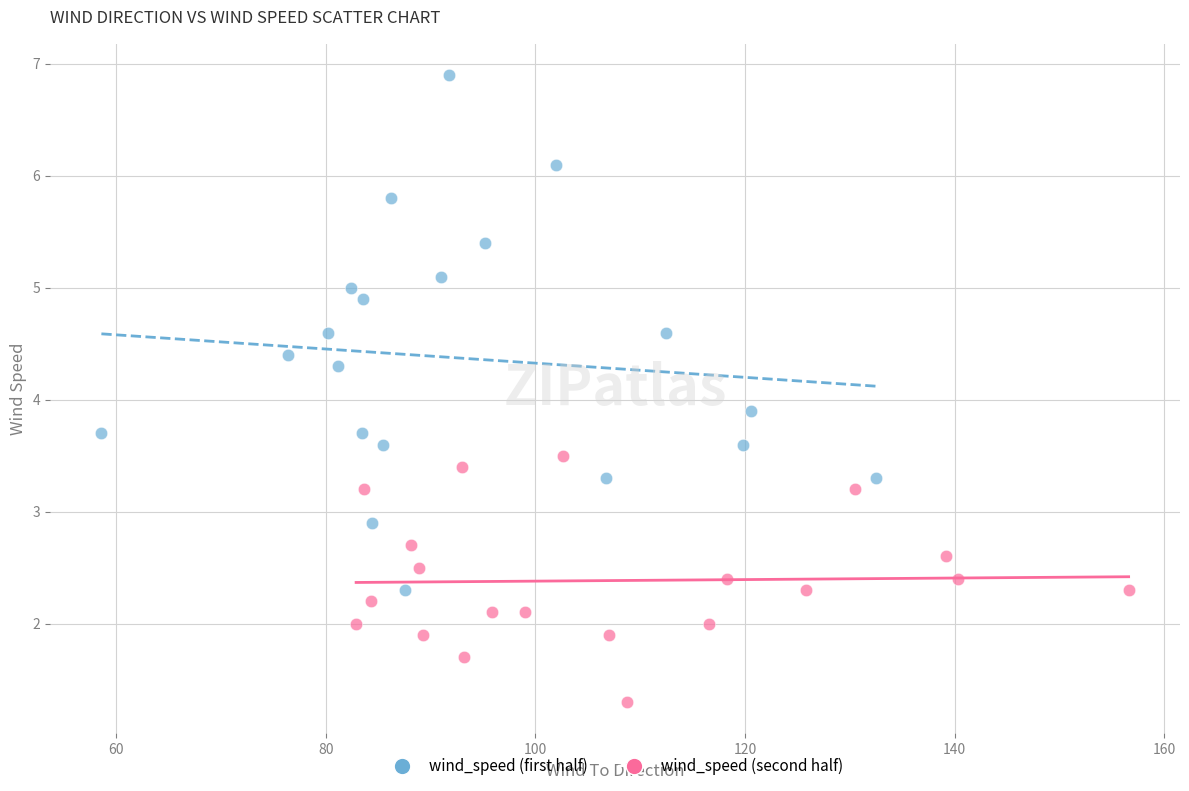

Which series has the largest Y range (max minus min)?

wind_speed (first half)